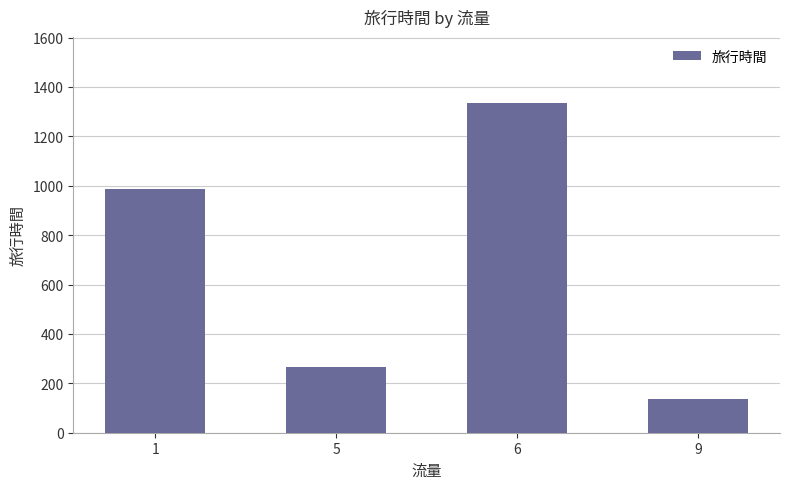

What is the value of the 4th bar from the left?

137.0